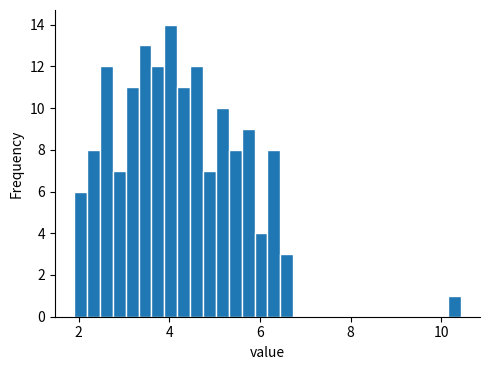

Read against the x-axis, roughly where is the centre of the tallest bar?

4.0